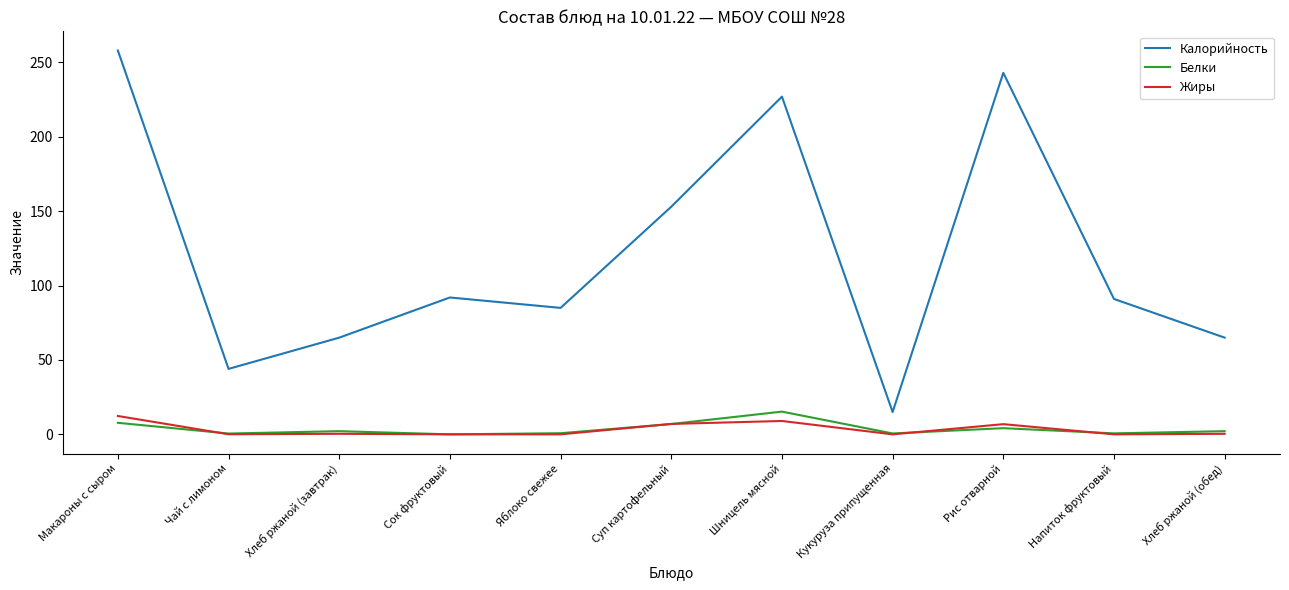

Which category has the highest value in the Калорийность series?

Макароны с сыром